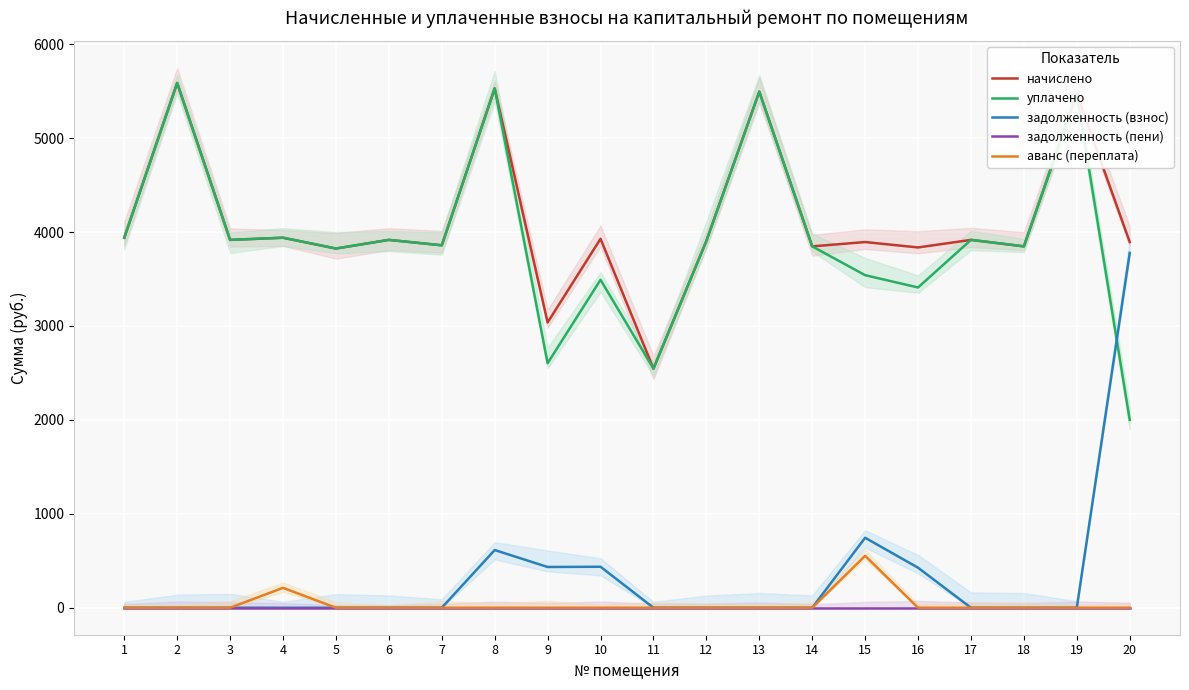

In уплачено, how many points are higher than both neighbors (excluding endpoints)?

8